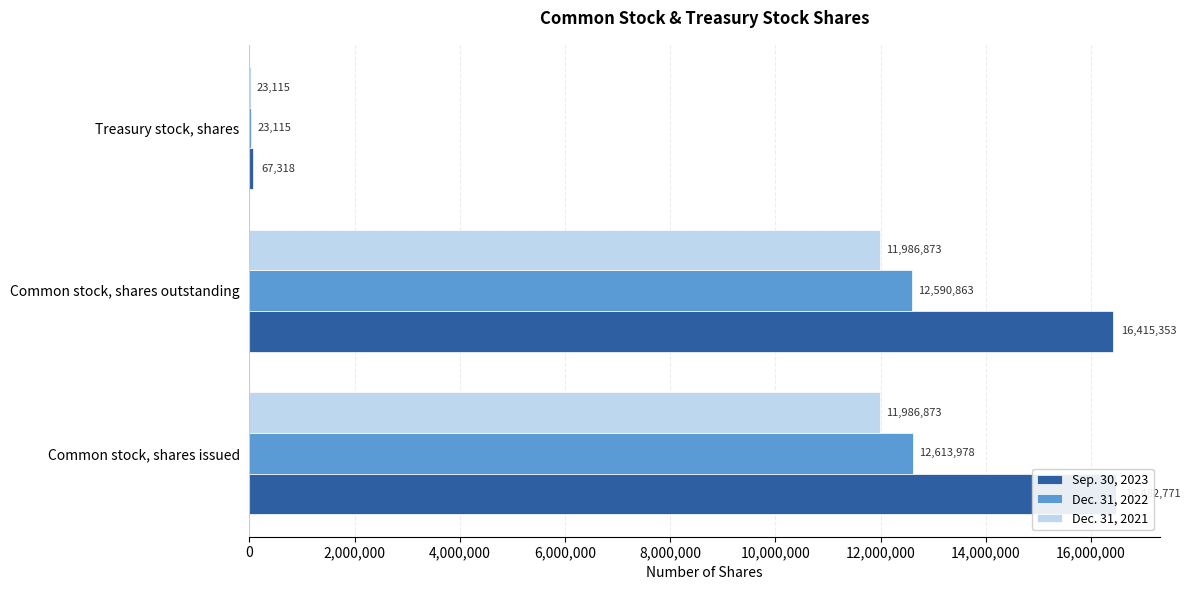

True or false: Dec. 31, 2022 has a value of 12613978 at Common stock, shares issued.

True